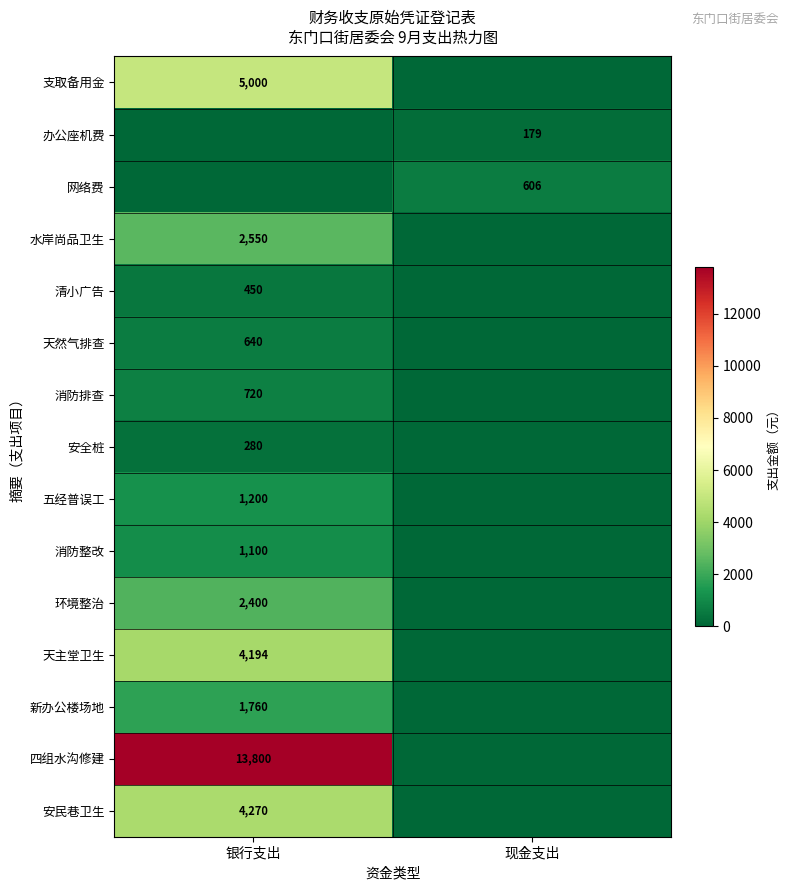

The value of 四组水沟修建 at 银行支出 is 13800. True or false?

True